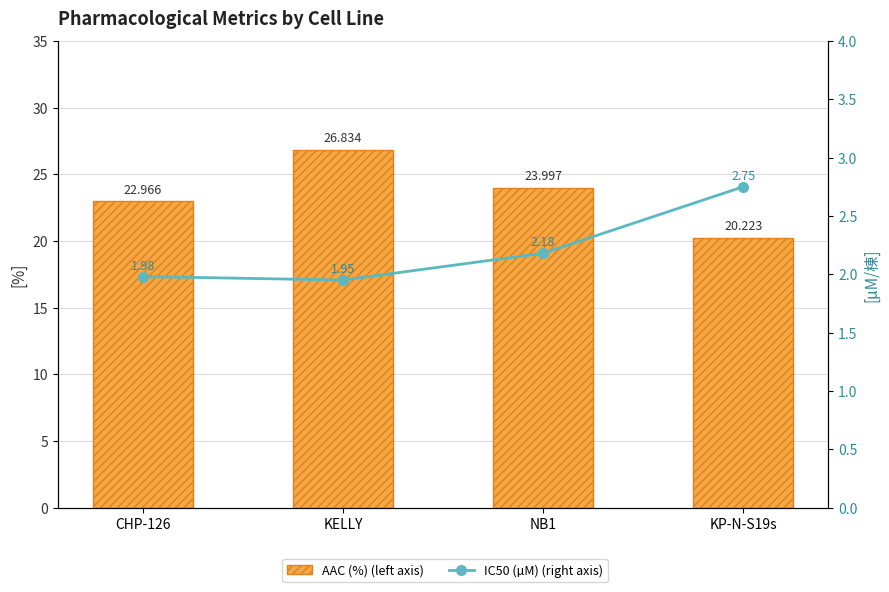

What position from the left is KELLY?

2